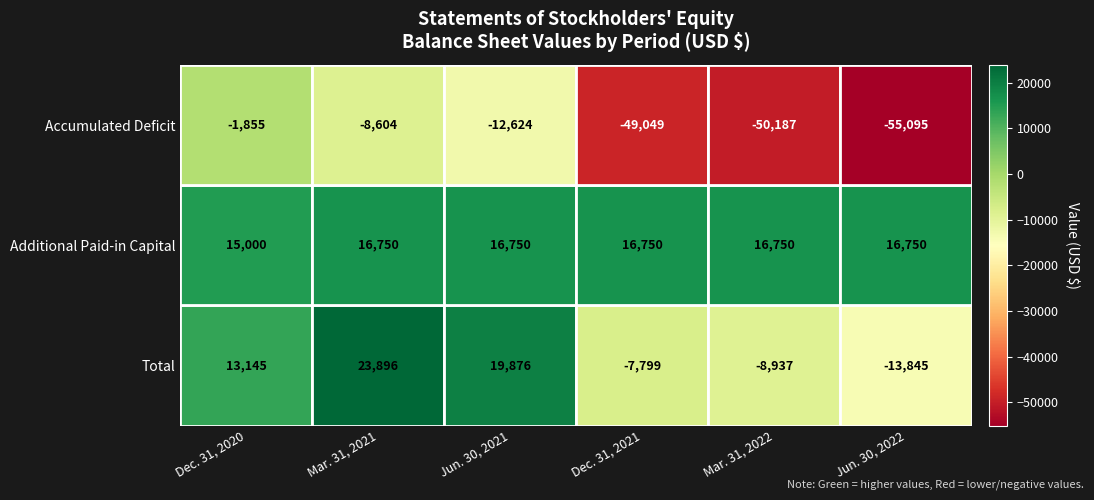

Which series changed the most between Mar. 31, 2021 and Mar. 31, 2022?

Accumulated Deficit